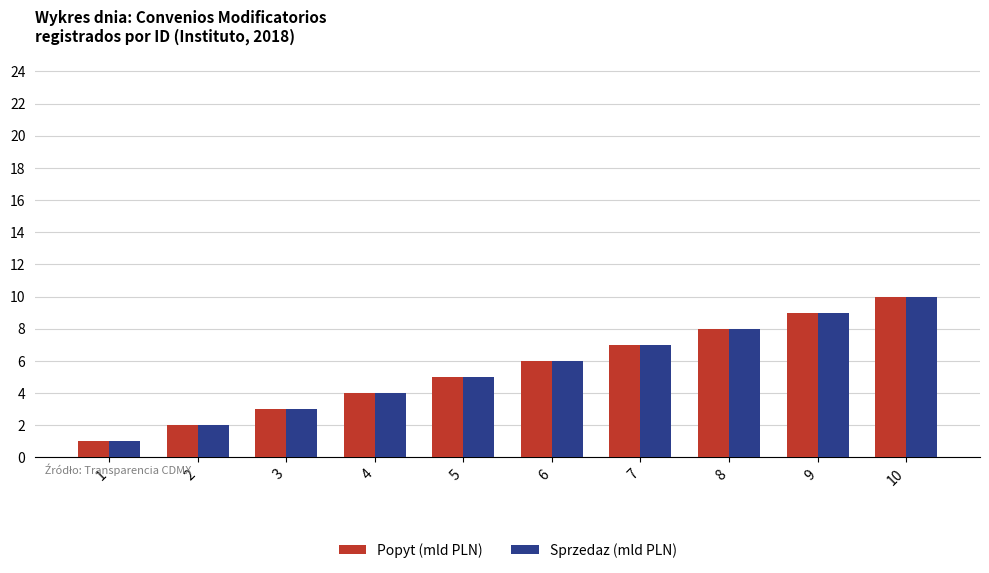

Is the value of Popyt (mld PLN) at 5 greater than the value of Sprzedaz (mld PLN) at 6?

No